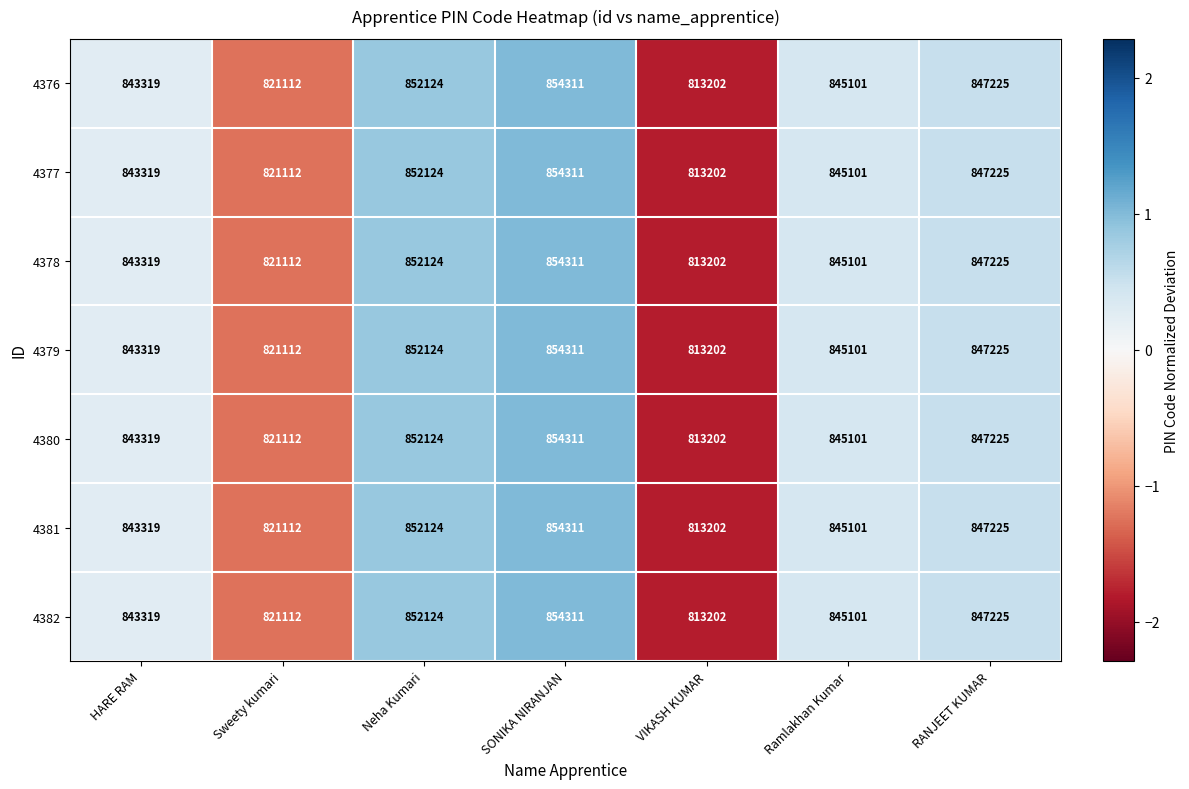

Which category has the lowest value across all series?

VIKASH KUMAR